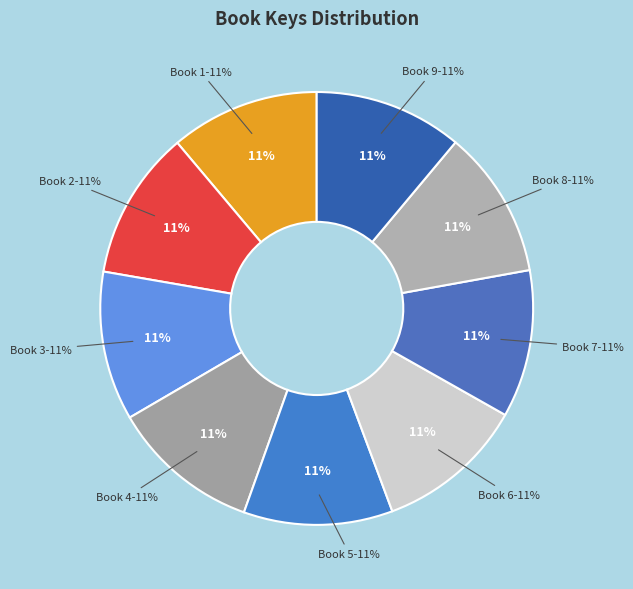

Does 3 account for over 50% of the chart?

No